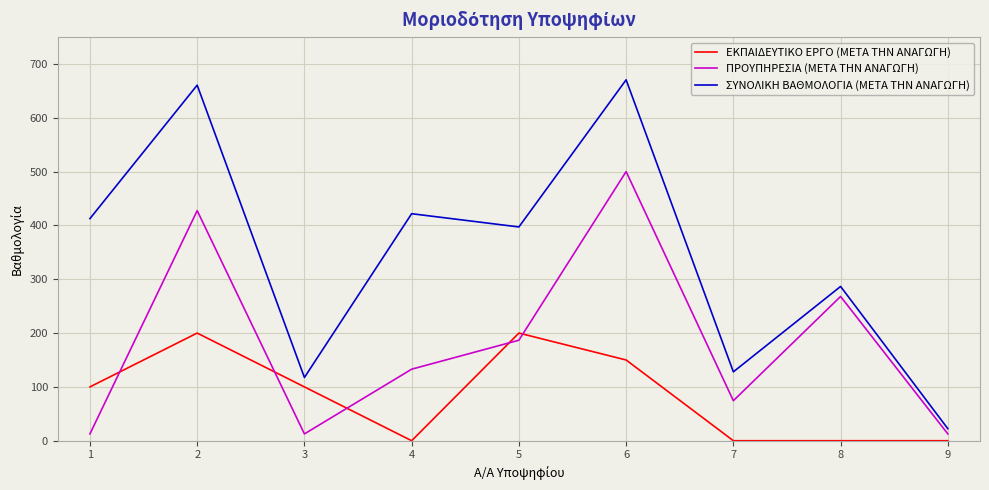

At how many categories does at least one series exceed 504?

2